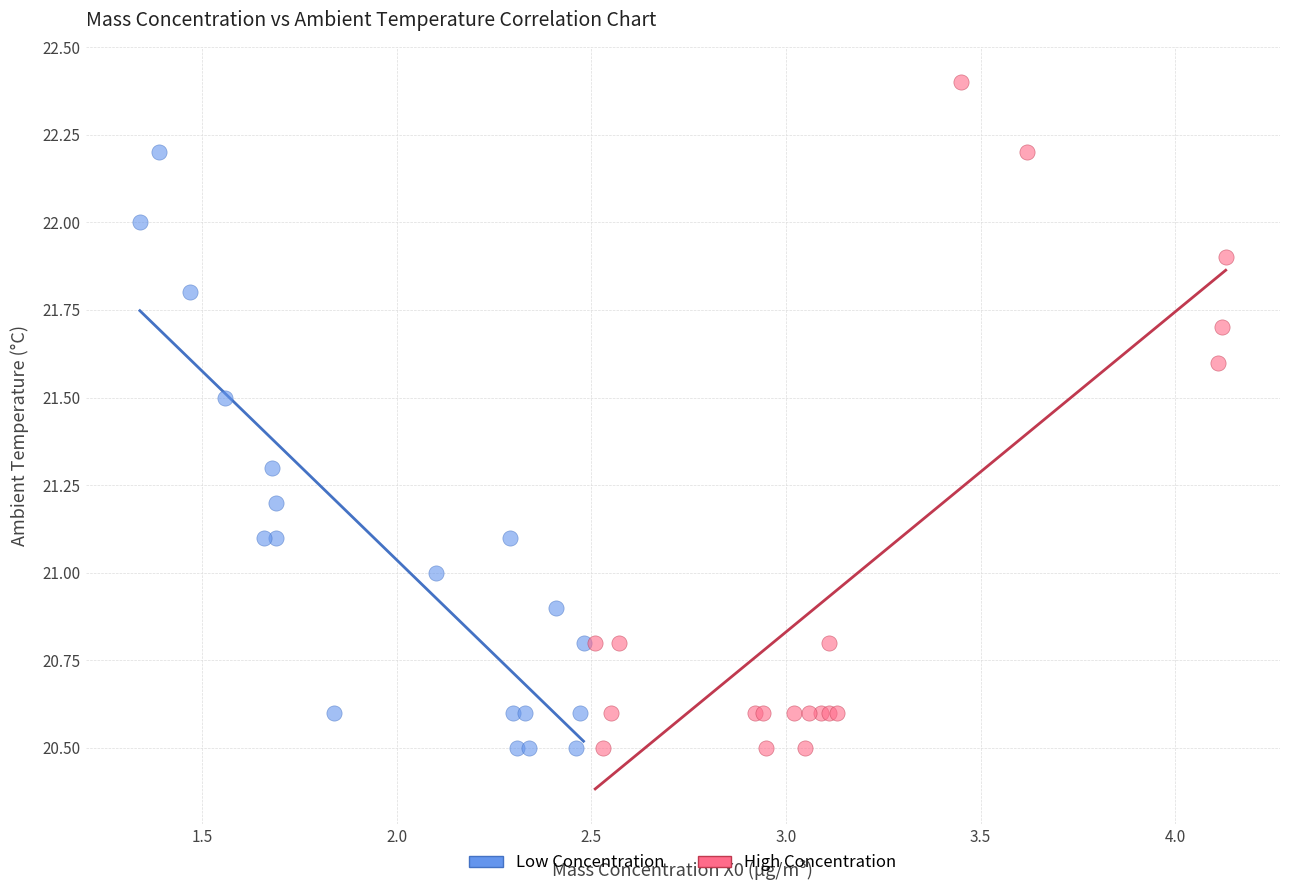

Which series has the largest Y range (max minus min)?

High Concentration